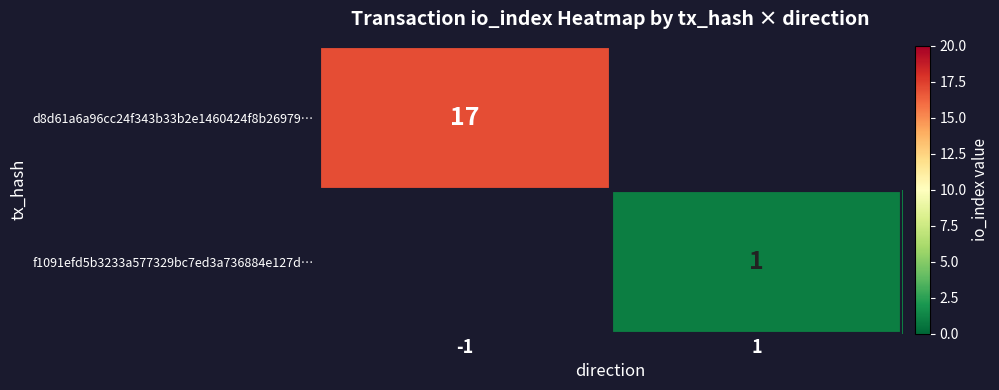

Which has a higher value, 1 or -1?

-1